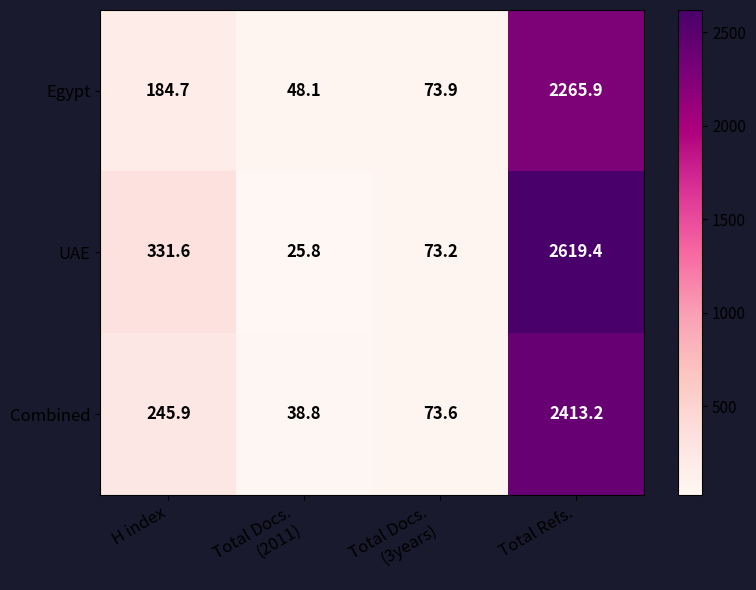

Reading left to right, list all the values displayed in this chart.

Egypt: 184.7	48.1	73.9	2265.9
UAE: 331.6	25.8	73.2	2619.4
Combined: 245.9	38.8	73.6	2413.2